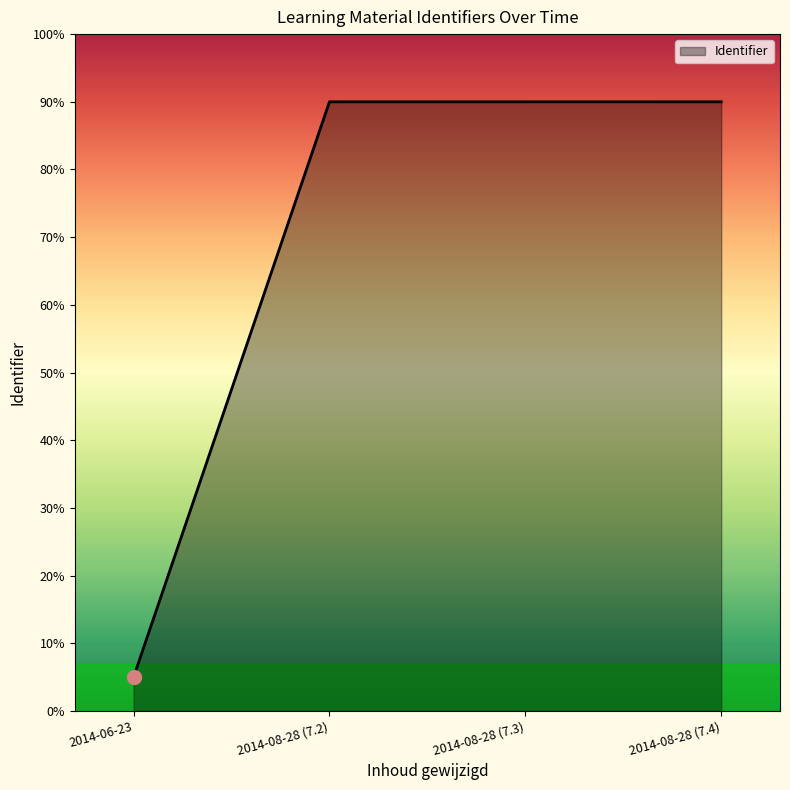

Reading left to right, extract all data points from this chart.

2014-06-23=5.0	2014-08-28 (7.2)=90.0	2014-08-28 (7.3)=90.0	2014-08-28 (7.4)=90.0